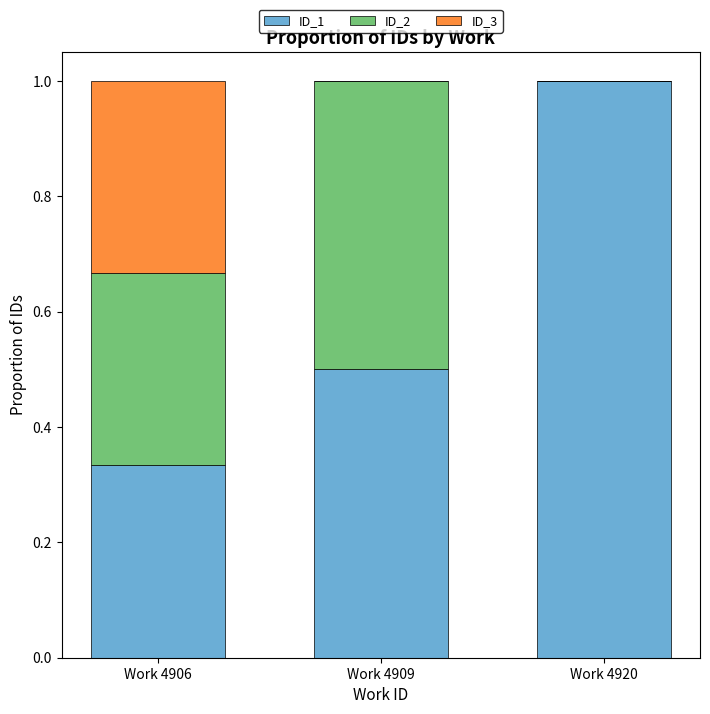

At which label does ID_1 reach its peak?

Work 4920